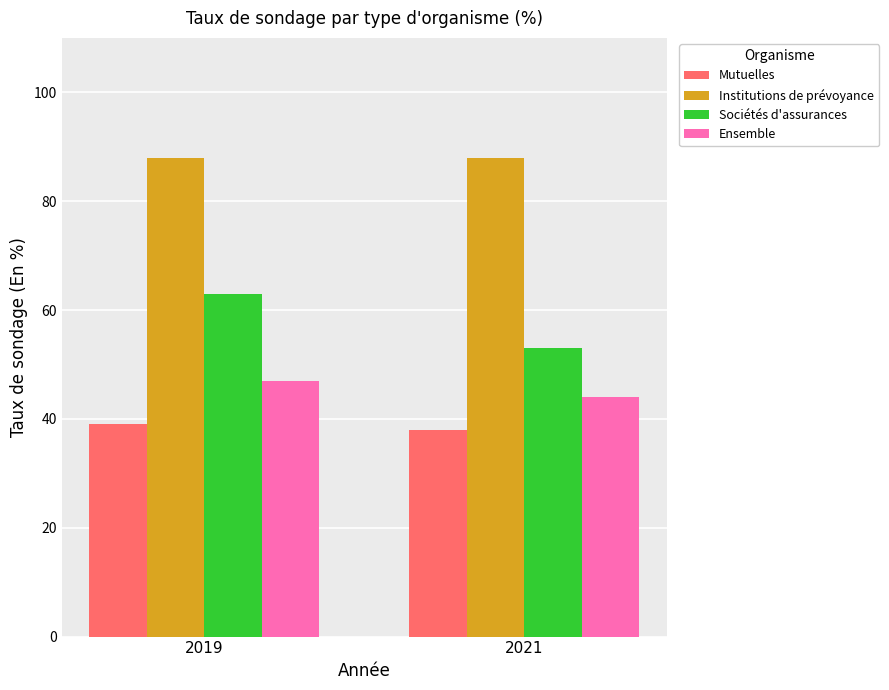

What is the value of the Sociétés d'assurances bar at the 2nd from the left?

53